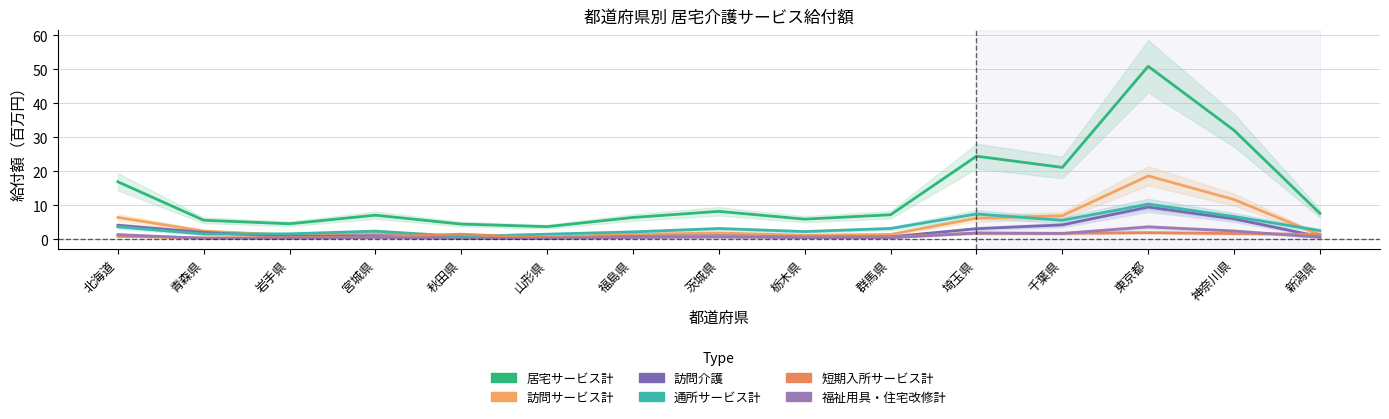

What is the value of the 居宅サービス計 point at the 4th from the left?

7.1